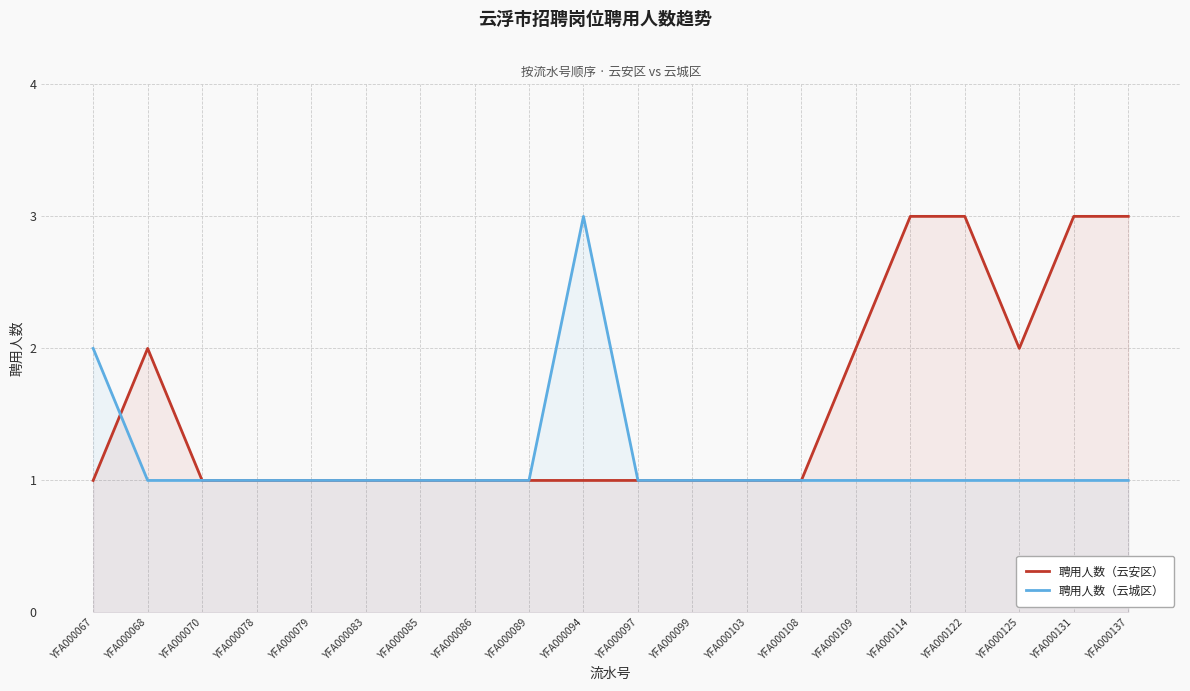

What are all the series names shown in the legend?

聘用人数（云安区）, 聘用人数（云城区）